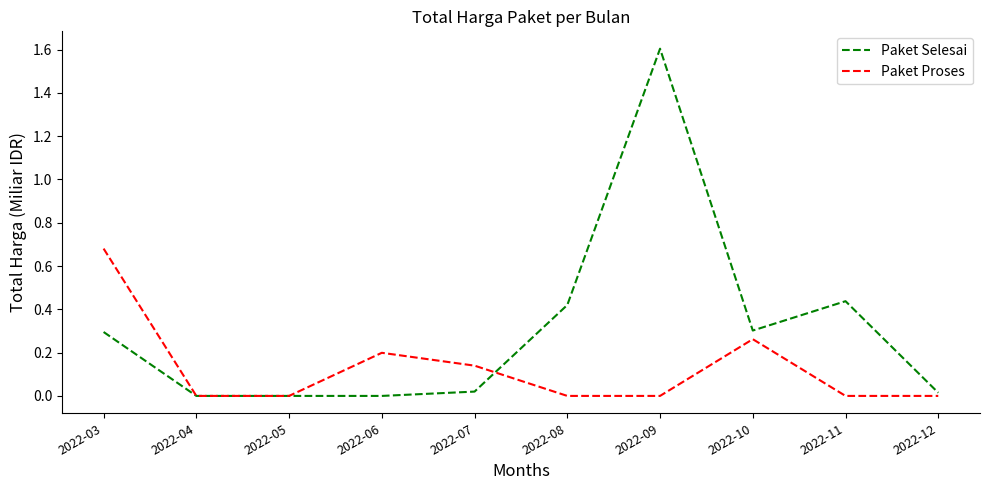

How many distinct data groups are displayed?

2